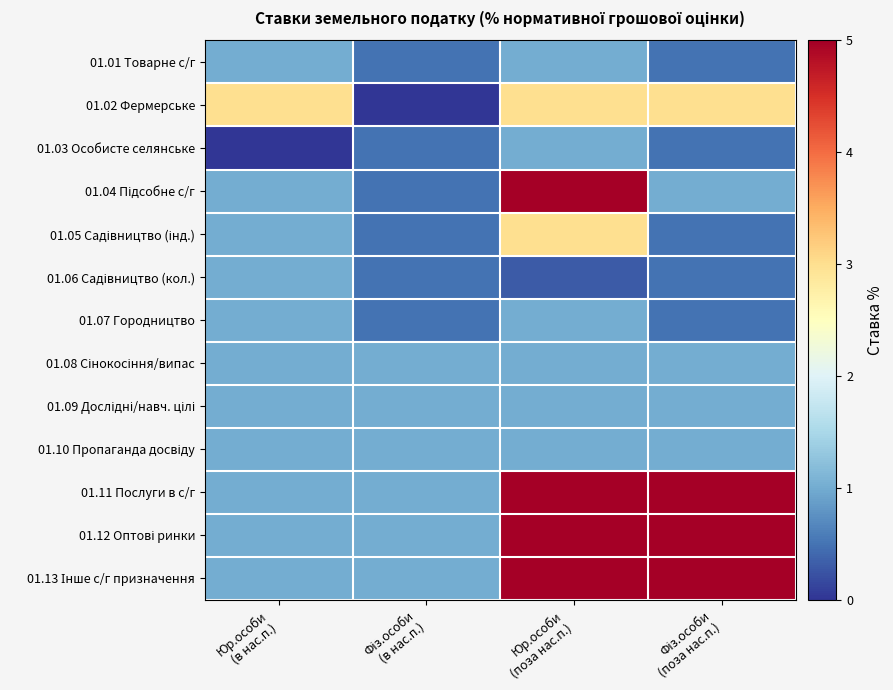

Which has a higher value, Юр.особи
(в нас.п.) or Фіз.особи
(поза нас.п.)?

Юр.особи
(в нас.п.)